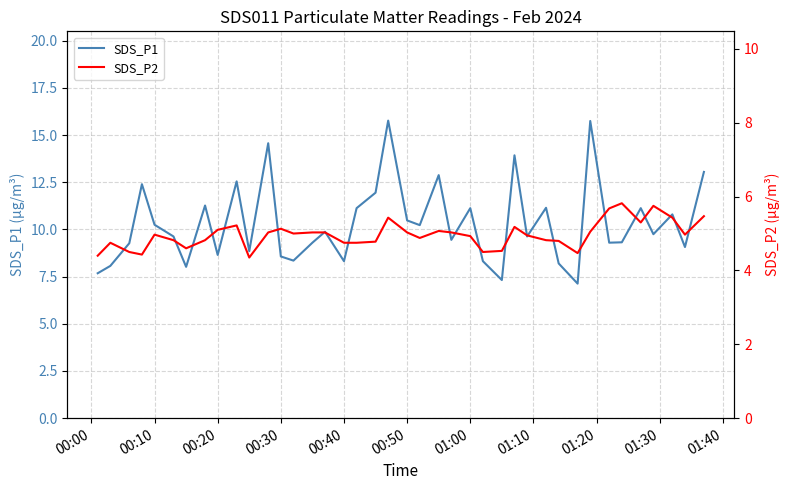

Does the chart have visible grid lines?

Yes